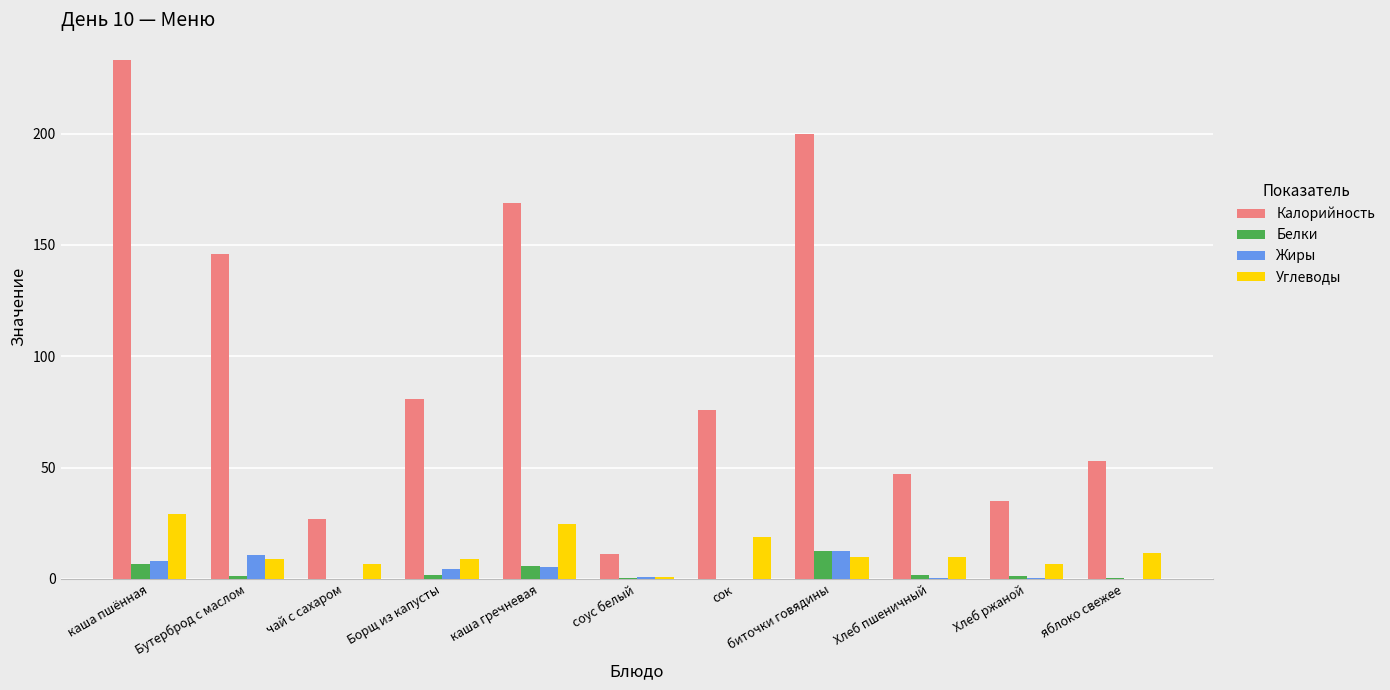

What is the maximum value shown in the chart?

233.0